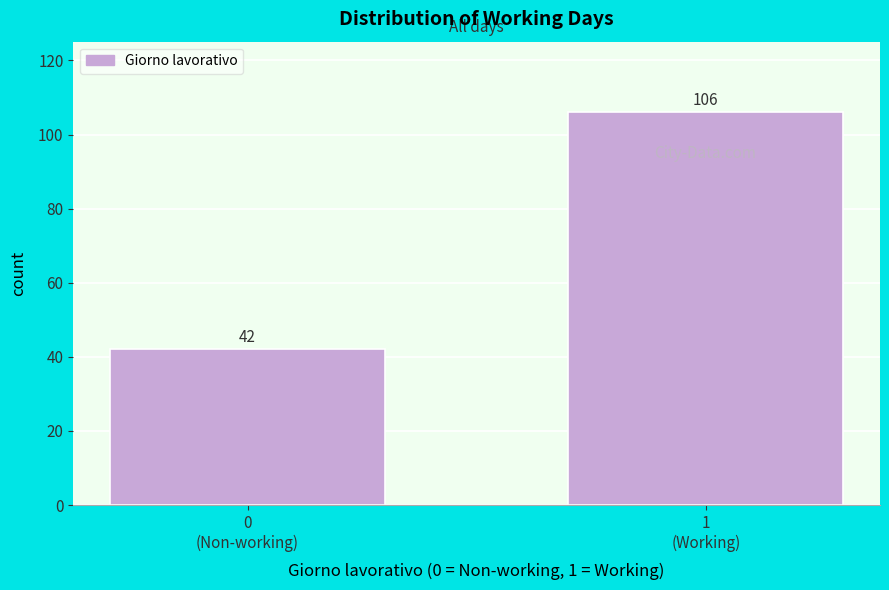

Reading right to left, what are all the values shown in this chart?

106	42